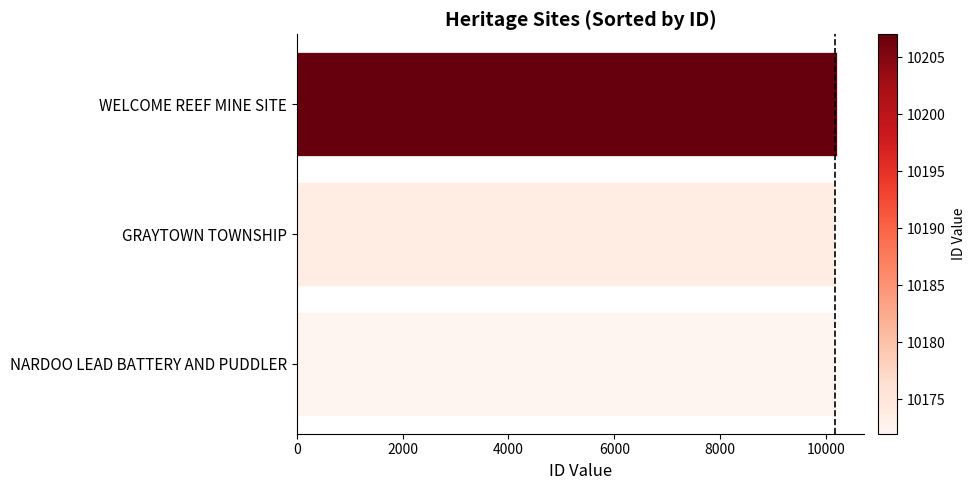

What is the greatest value displayed?

10207